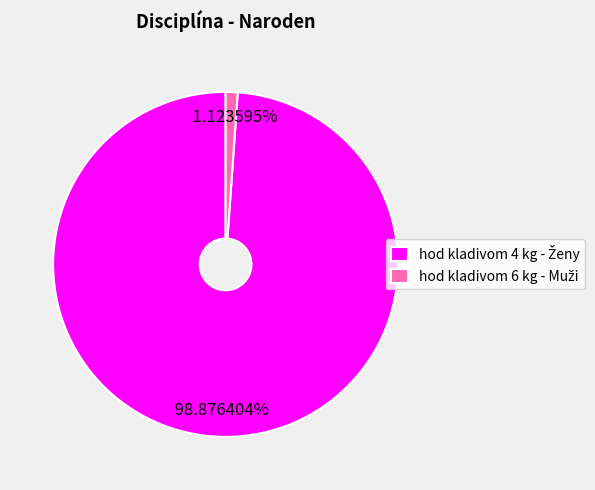

How many segments does this pie chart have?

2